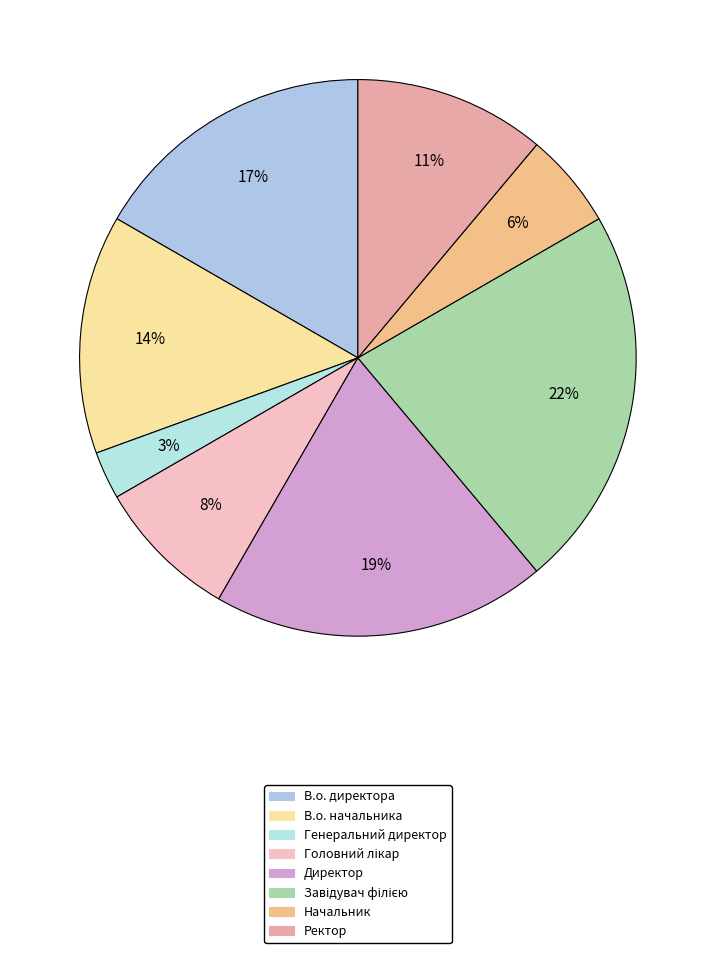

How many segments does this pie chart have?

8